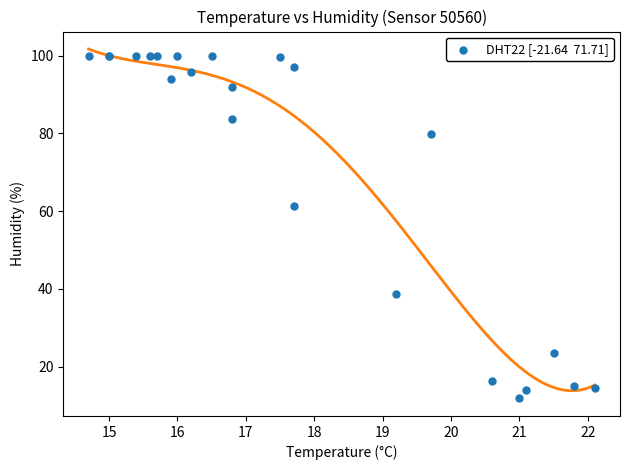

What Y value in the scatter plot is closest to 55?

61.4